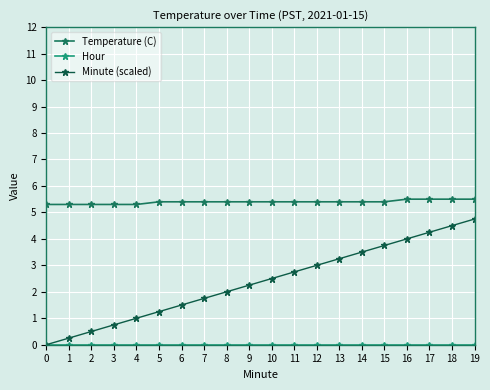

What value does the Minute (scaled) series have at 17?

4.2